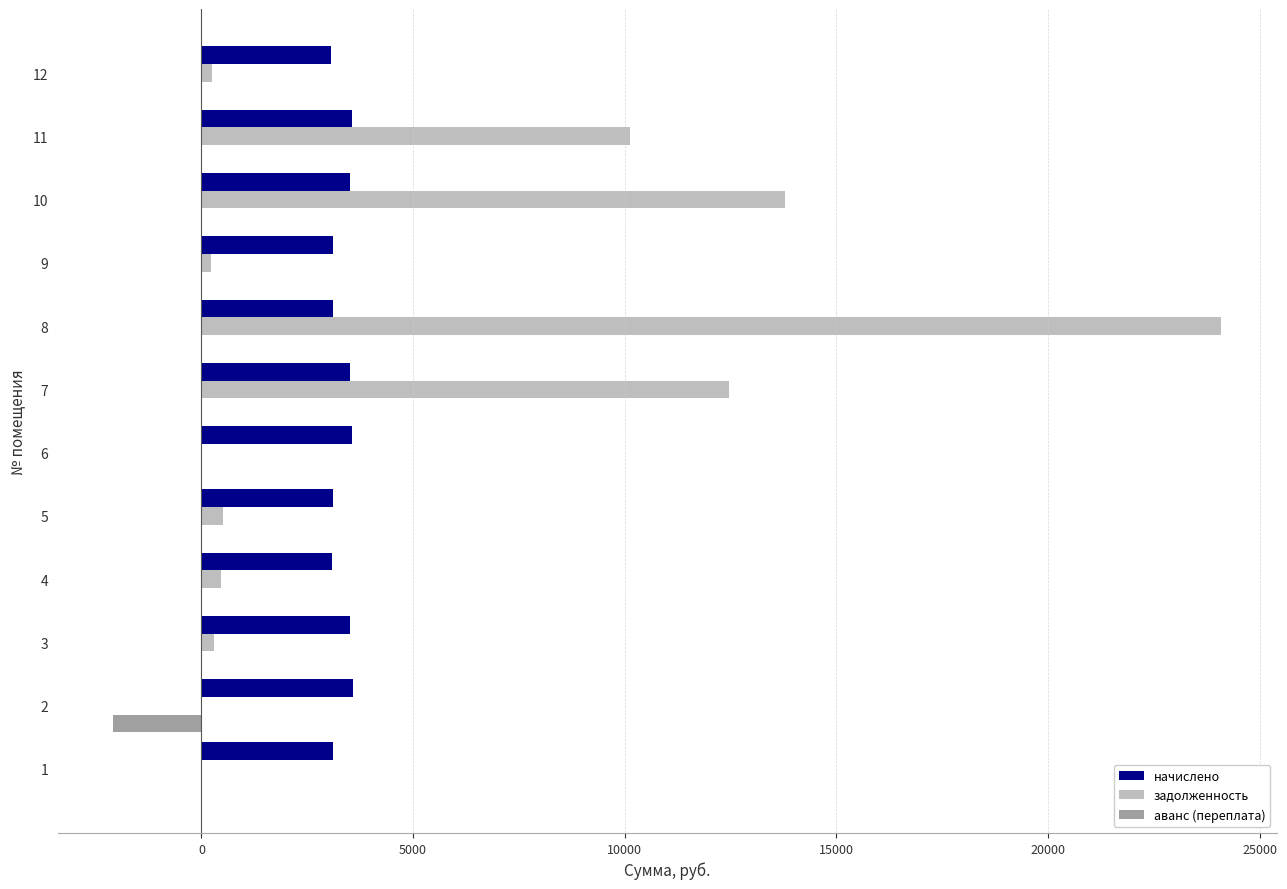

What is the total value across all series at 1?

3104.4